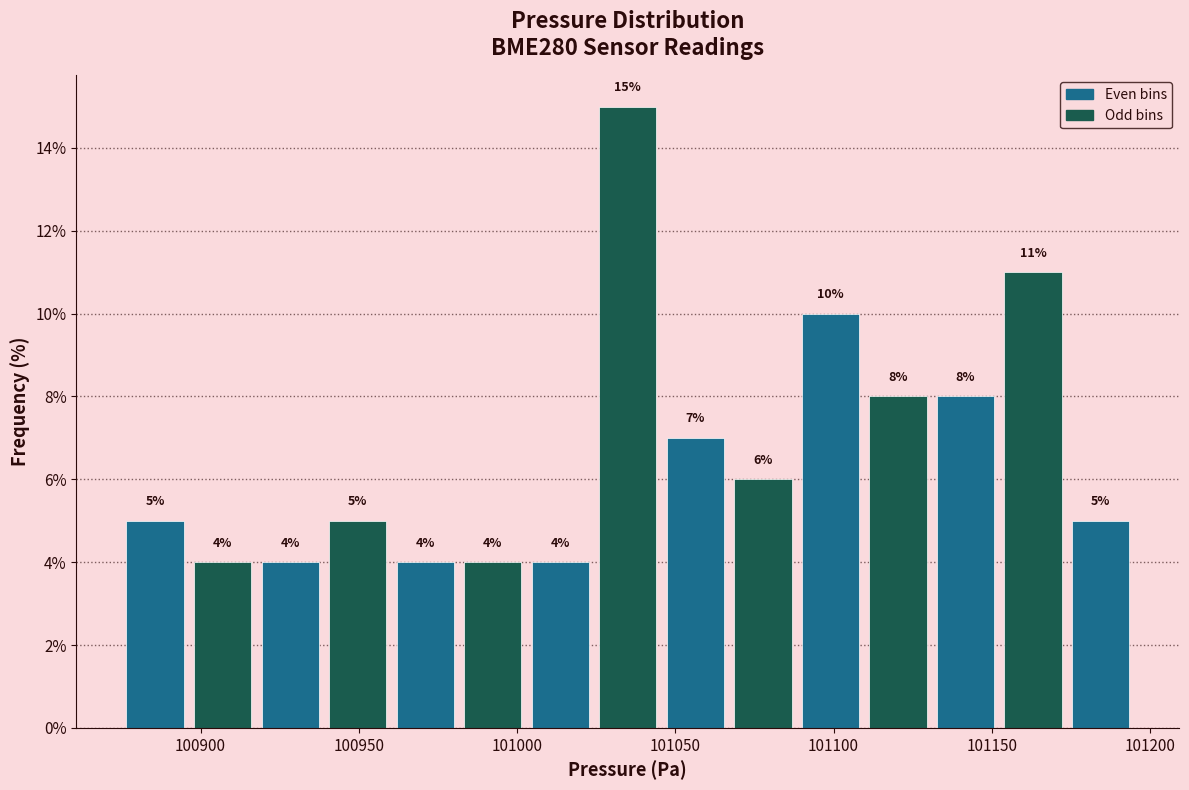

How tall is the bar that spans 101110 to 101130 on the x-axis? The bar edges are not printed on the chart, so give them approximately, as read against the axis.

8